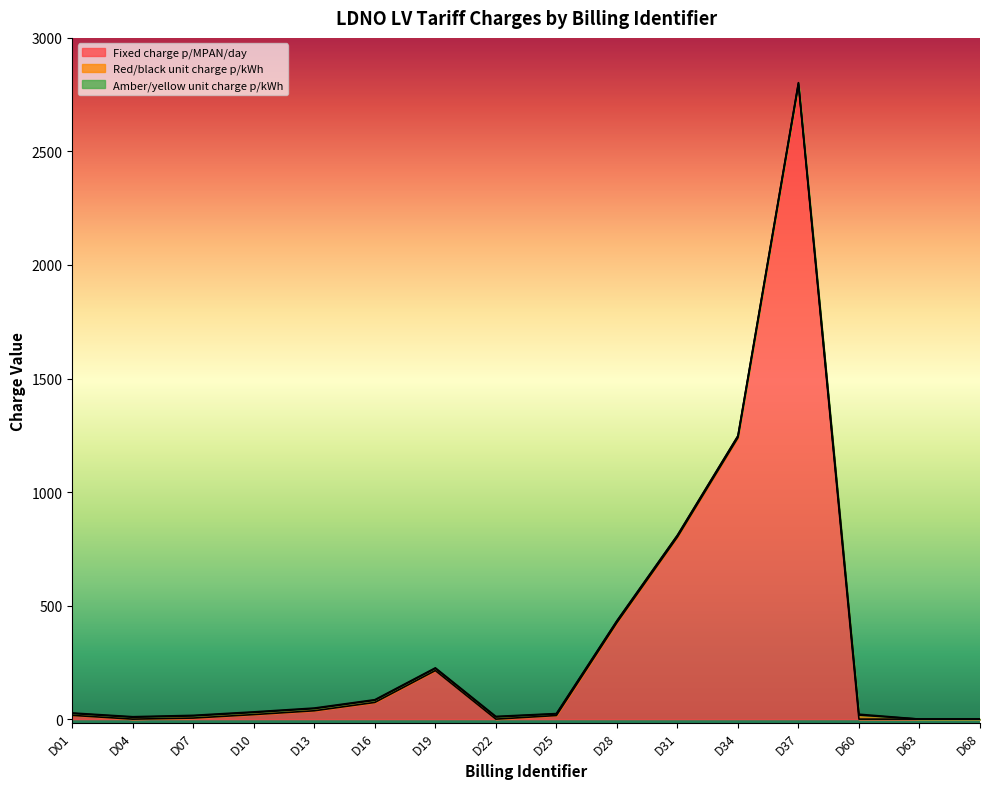

What is the difference between the Amber/yellow unit charge p/kWh values at D10 and D01?

0.3